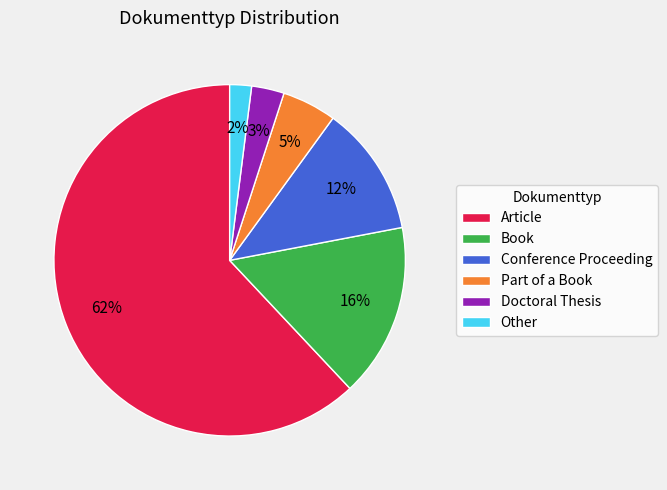

How many segments does this pie chart have?

6